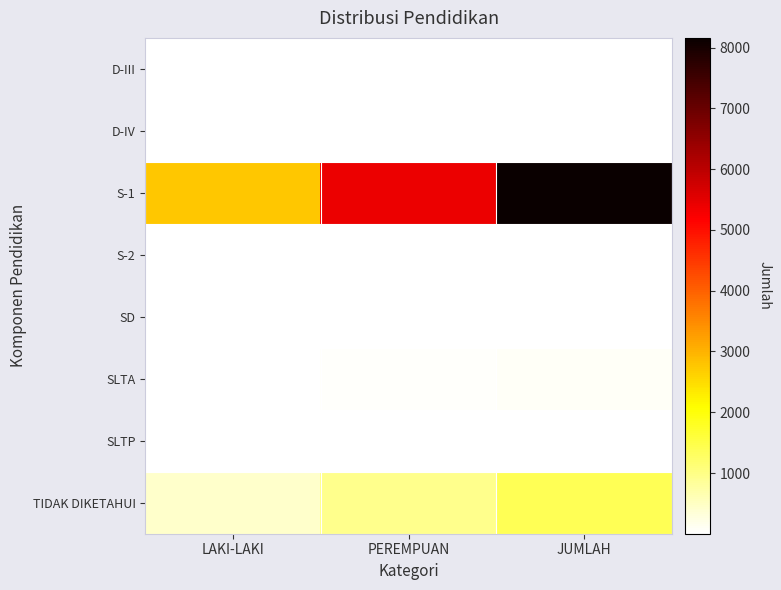

Which series has the largest range (max minus min)?

S-1